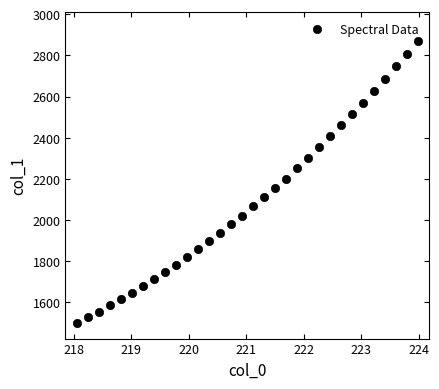

What is the range of Y values (max minus min)?

1370.2